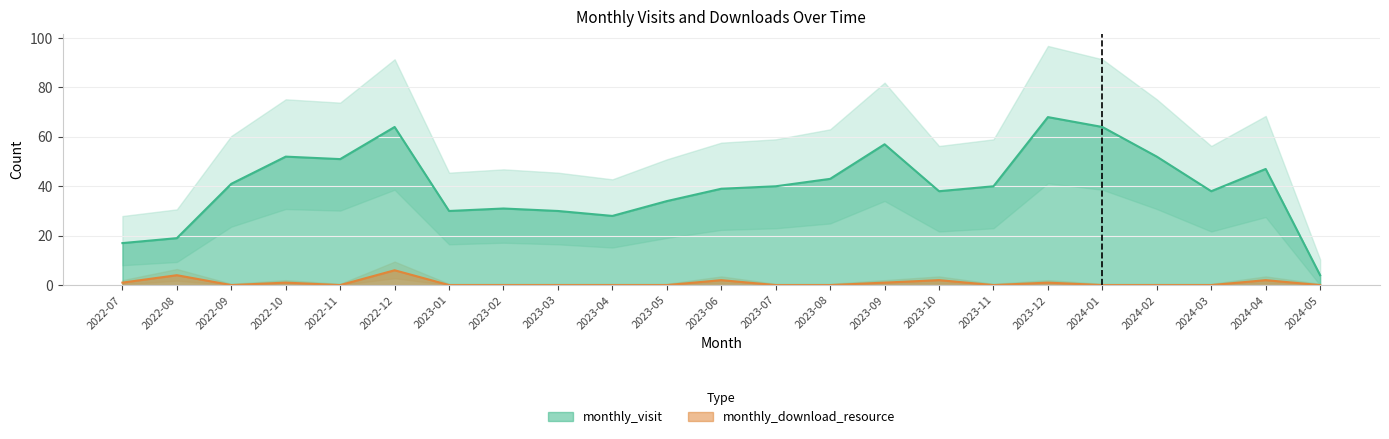

Which series has the widest spread of values?

monthly_visit